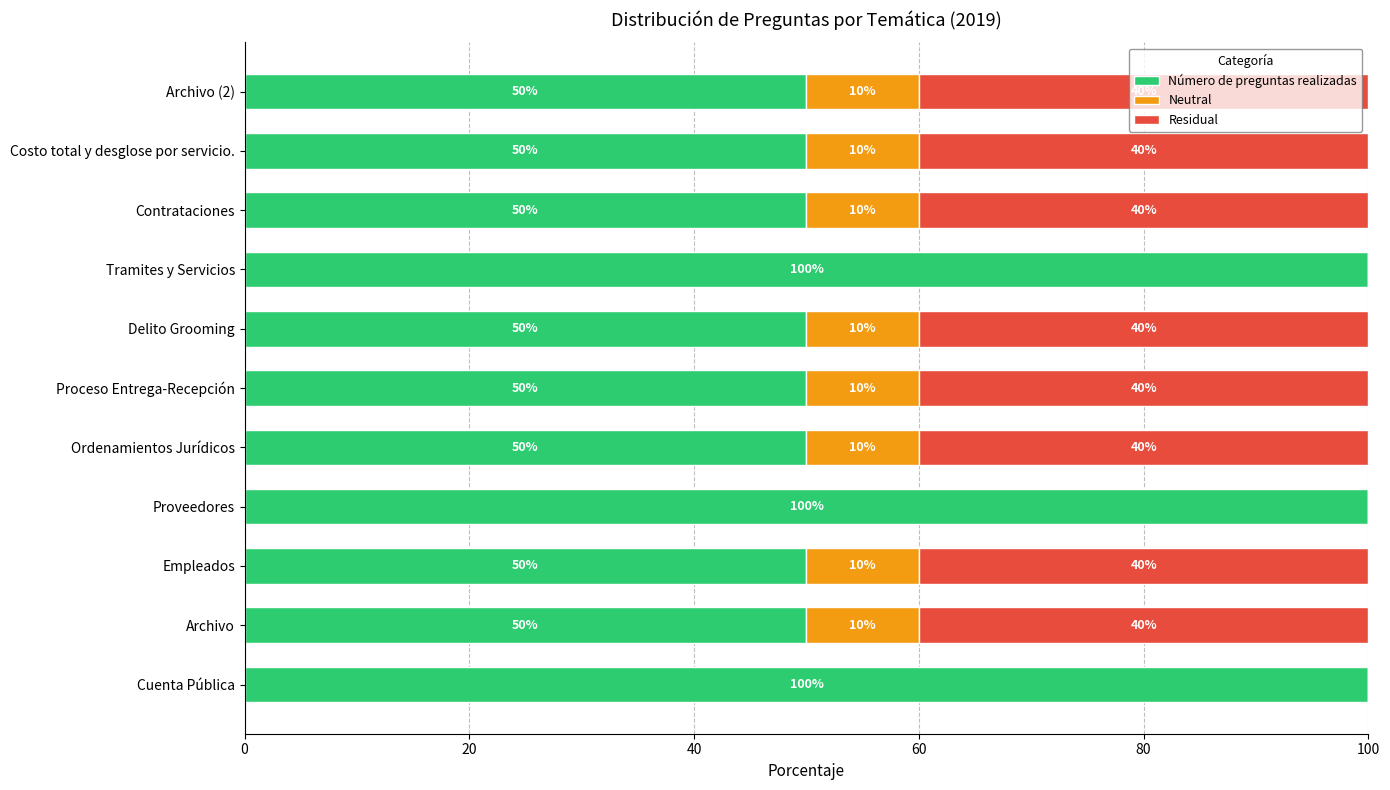

True or false: Número de preguntas realizadas has a value of 50 at Empleados.

True